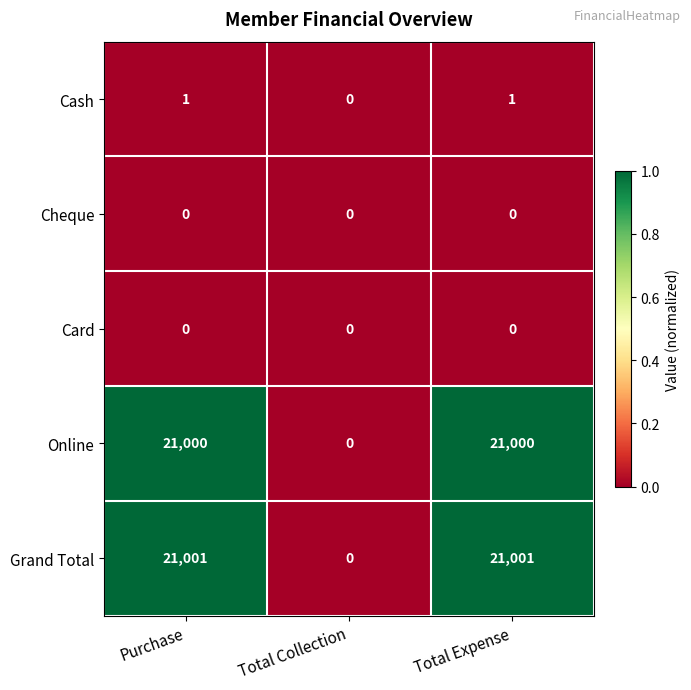

The value of Online at Total Collection is -11339. True or false?

False